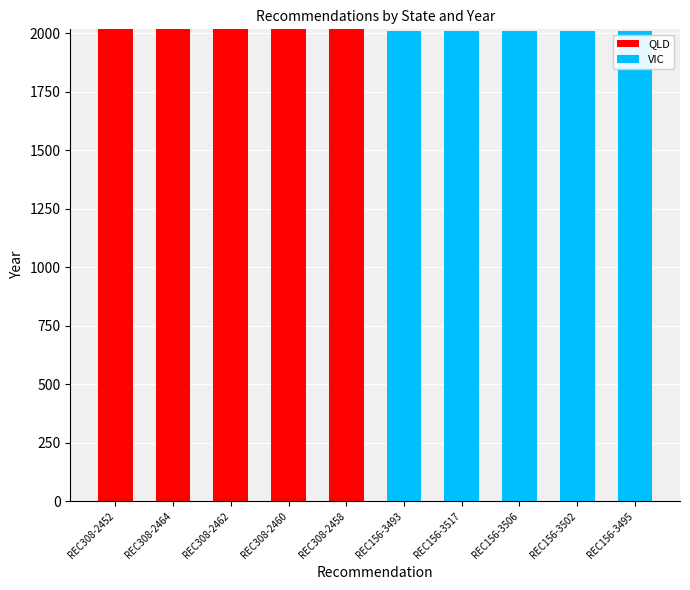

How many data points does each series have?

10